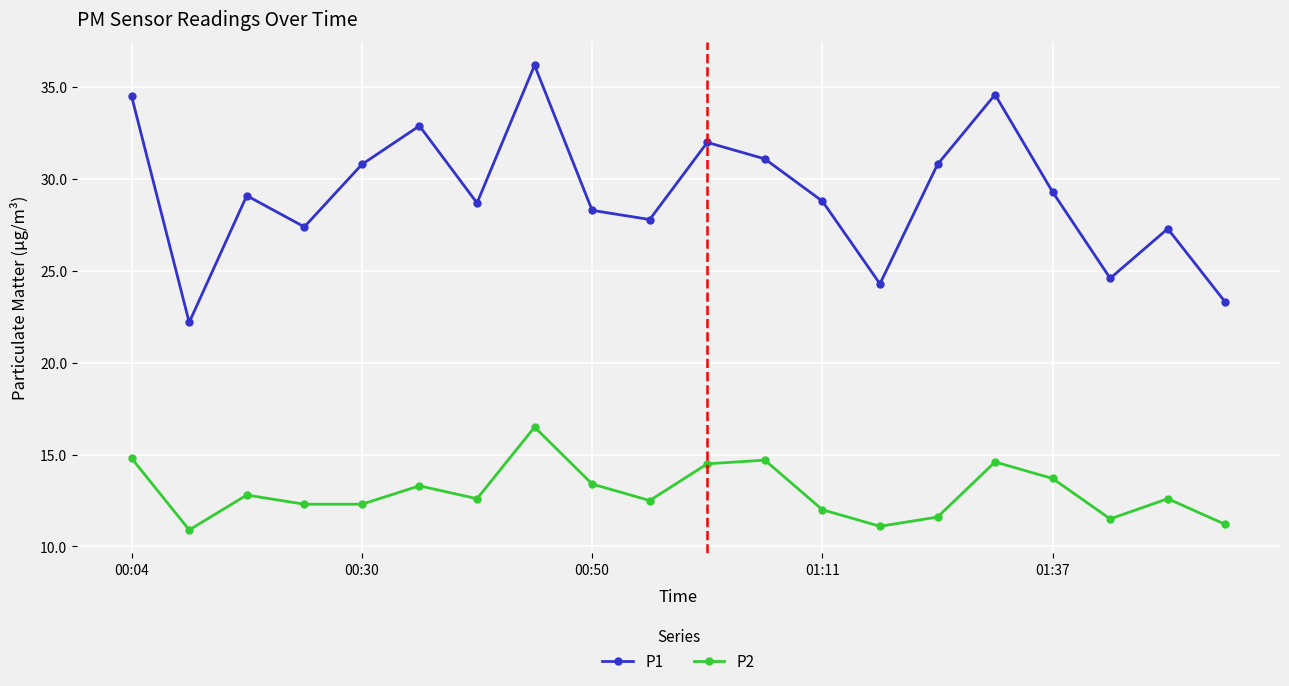

In P1, how many points are higher than both neighbors (excluding endpoints)?

6